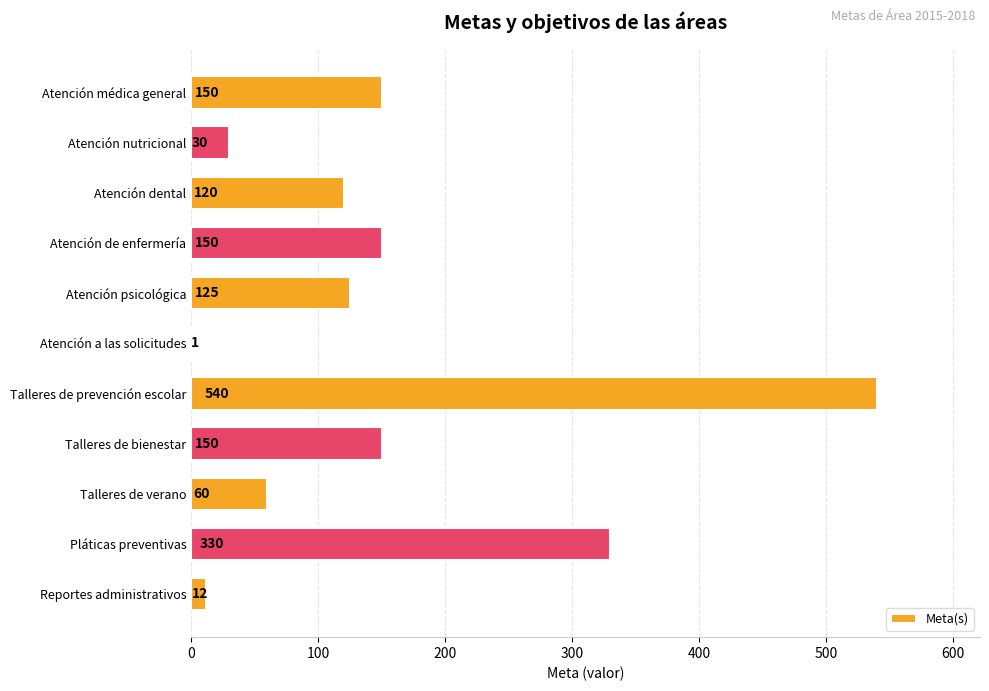

What is the greatest value displayed?

540